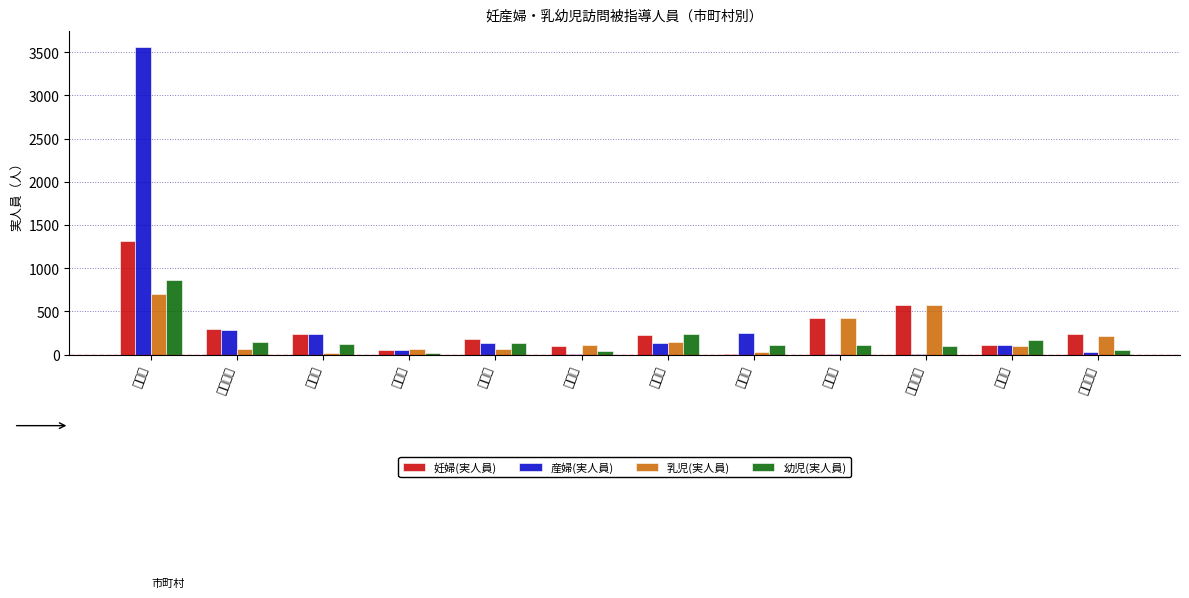

At which category is the sum across all series the highest?

京都市